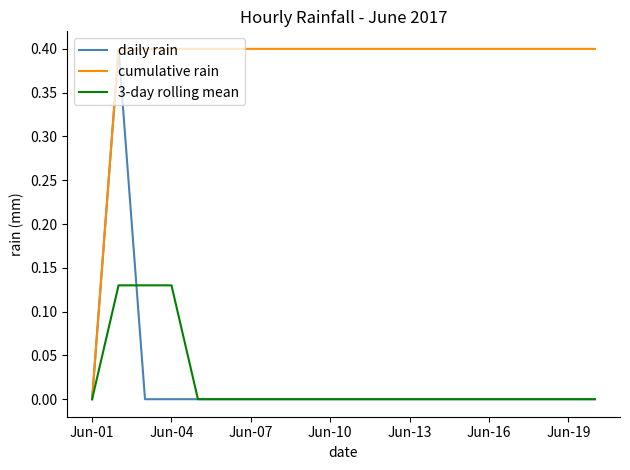

What is the difference between the maximum and minimum values in the daily rain series?

0.4